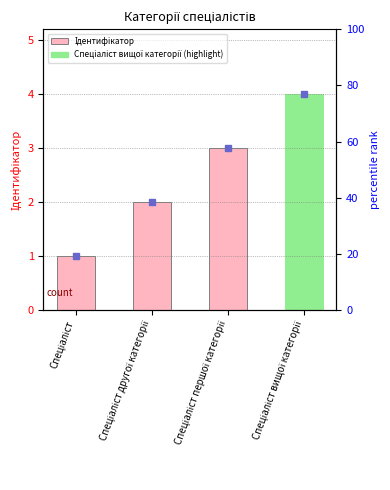

Rank the categories by value from lowest to highest.

Спеціаліст, Спеціаліст другої категорії, Спеціаліст першої категорії, Спеціаліст вищої категорії